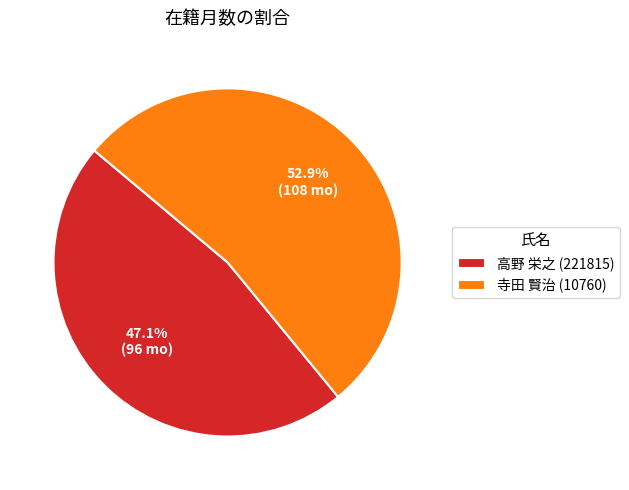

What is the majority slice?

寺田 賢治 (10760)